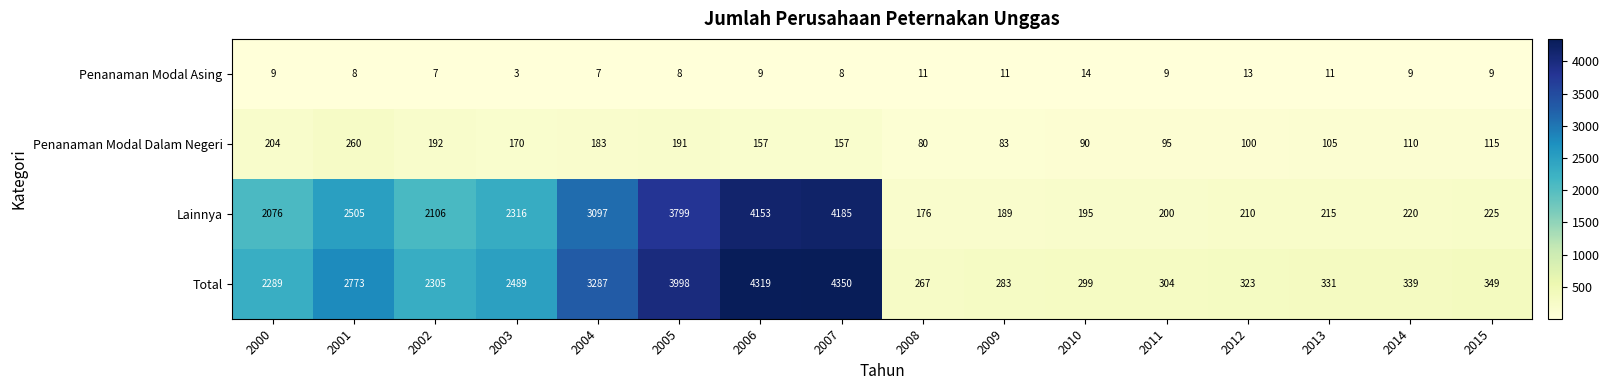

Which series has the widest spread of values?

Total